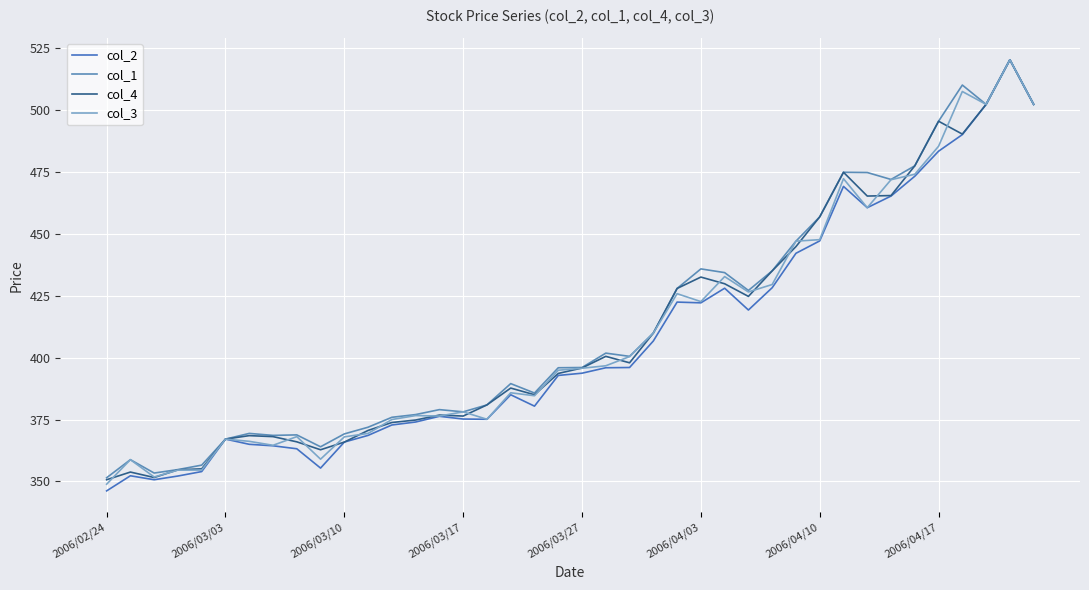

What is the value of the col_4 point at the 10th from the left?

362.8